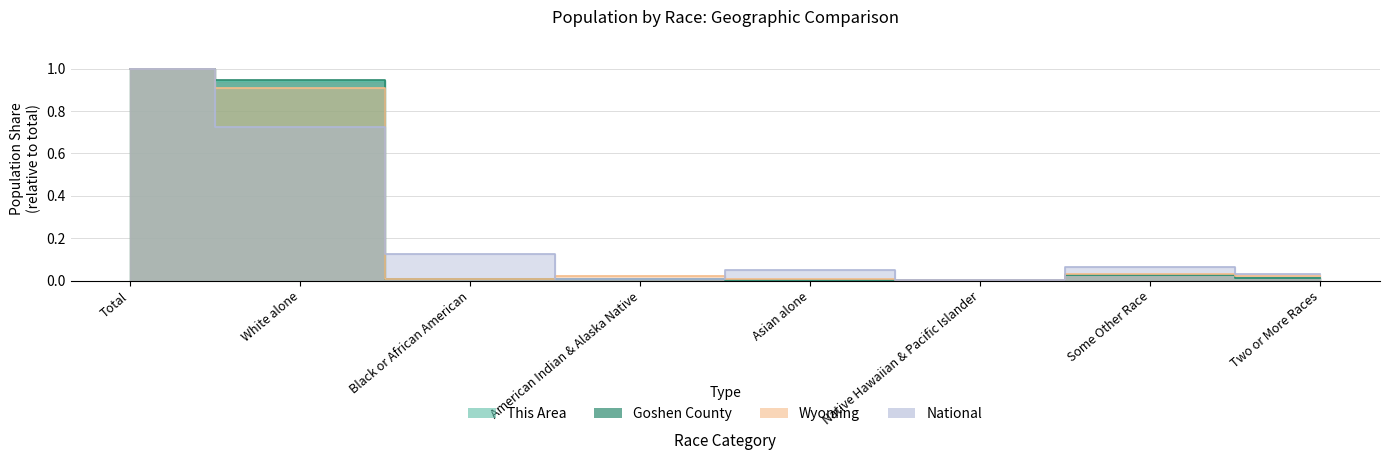

What is the label of the 4th point from the left?

American Indian & Alaska Native